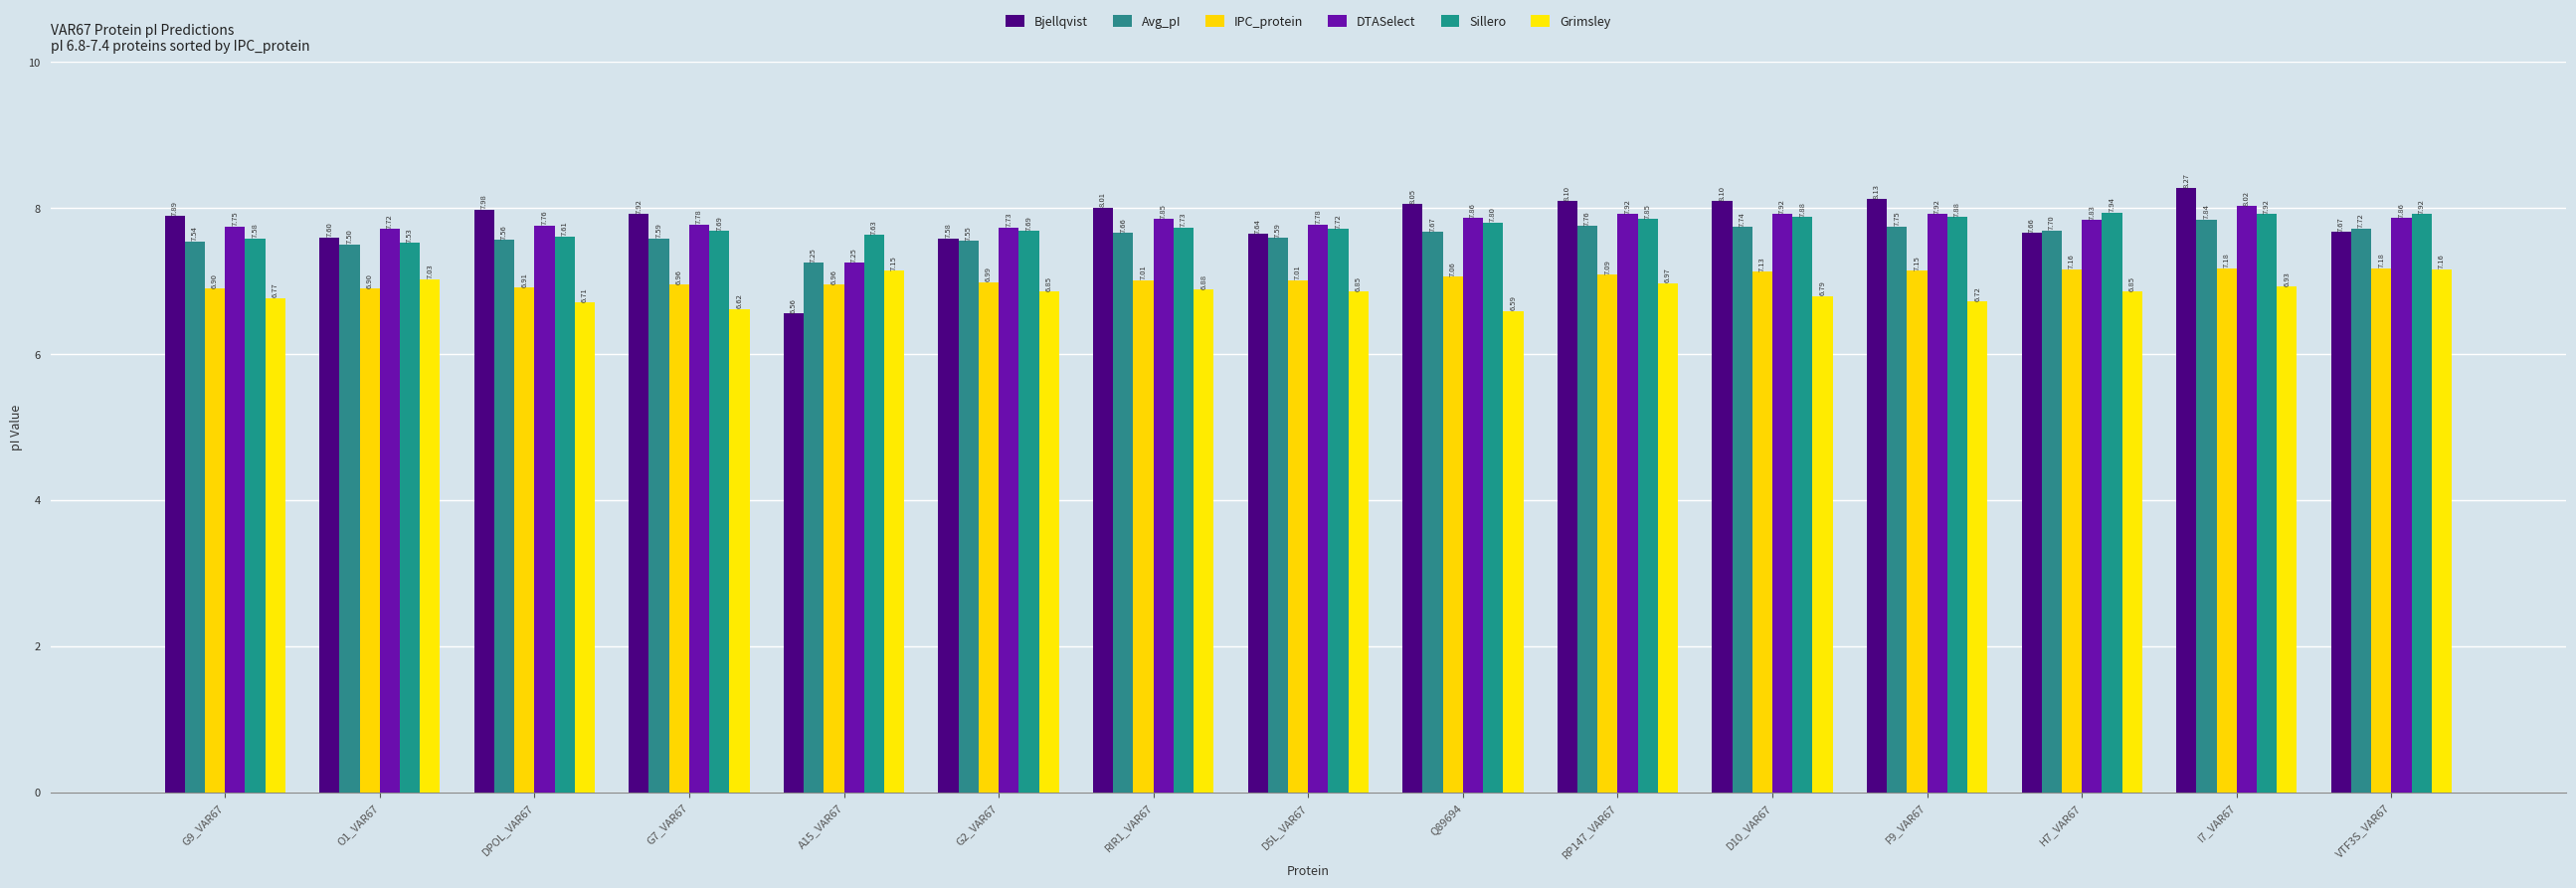

Reading left to right, transcribe all the data shown in this chart.

Bjellqvist: G9_VAR67=7.9	O1_VAR67=7.6	DPOL_VAR67=8.0	G7_VAR67=7.9	A15_VAR67=6.6	G2_VAR67=7.6	RIR1_VAR67=8.0	D5L_VAR67=7.6	Q89694=8.1	RP147_VAR67=8.1	D10_VAR67=8.1	F9_VAR67=8.1	H7_VAR67=7.7	I7_VAR67=8.3	VTF3S_VAR67=7.7
Avg_pI: G9_VAR67=7.5	O1_VAR67=7.5	DPOL_VAR67=7.6	G7_VAR67=7.6	A15_VAR67=7.3	G2_VAR67=7.6	RIR1_VAR67=7.7	D5L_VAR67=7.6	Q89694=7.7	RP147_VAR67=7.8	D10_VAR67=7.7	F9_VAR67=7.7	H7_VAR67=7.7	I7_VAR67=7.8	VTF3S_VAR67=7.7
IPC_protein: G9_VAR67=6.9	O1_VAR67=6.9	DPOL_VAR67=6.9	G7_VAR67=7.0	A15_VAR67=7.0	G2_VAR67=7.0	RIR1_VAR67=7.0	D5L_VAR67=7.0	Q89694=7.1	RP147_VAR67=7.1	D10_VAR67=7.1	F9_VAR67=7.1	H7_VAR67=7.2	I7_VAR67=7.2	VTF3S_VAR67=7.2
DTASelect: G9_VAR67=7.7	O1_VAR67=7.7	DPOL_VAR67=7.8	G7_VAR67=7.8	A15_VAR67=7.2	G2_VAR67=7.7	RIR1_VAR67=7.8	D5L_VAR67=7.8	Q89694=7.9	RP147_VAR67=7.9	D10_VAR67=7.9	F9_VAR67=7.9	H7_VAR67=7.8	I7_VAR67=8.0	VTF3S_VAR67=7.9
Sillero: G9_VAR67=7.6	O1_VAR67=7.5	DPOL_VAR67=7.6	G7_VAR67=7.7	A15_VAR67=7.6	G2_VAR67=7.7	RIR1_VAR67=7.7	D5L_VAR67=7.7	Q89694=7.8	RP147_VAR67=7.8	D10_VAR67=7.9	F9_VAR67=7.9	H7_VAR67=7.9	I7_VAR67=7.9	VTF3S_VAR67=7.9
Grimsley: G9_VAR67=6.8	O1_VAR67=7.0	DPOL_VAR67=6.7	G7_VAR67=6.6	A15_VAR67=7.1	G2_VAR67=6.9	RIR1_VAR67=6.9	D5L_VAR67=6.9	Q89694=6.6	RP147_VAR67=7.0	D10_VAR67=6.8	F9_VAR67=6.7	H7_VAR67=6.9	I7_VAR67=6.9	VTF3S_VAR67=7.2